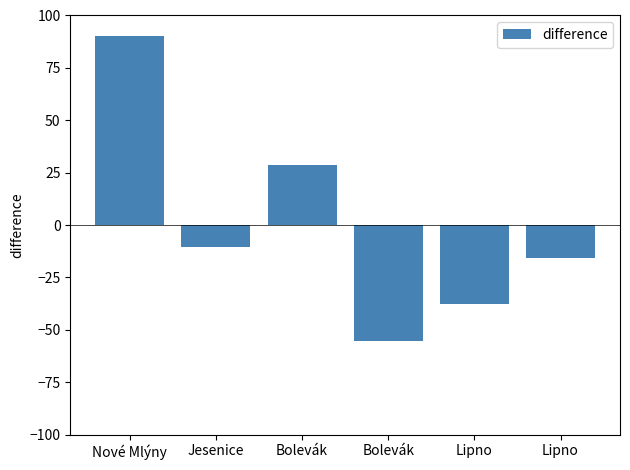

List the labels in order of value, smallest first.

Bolevák, Lipno, Lipno, Jesenice, Bolevák, Nové Mlýny